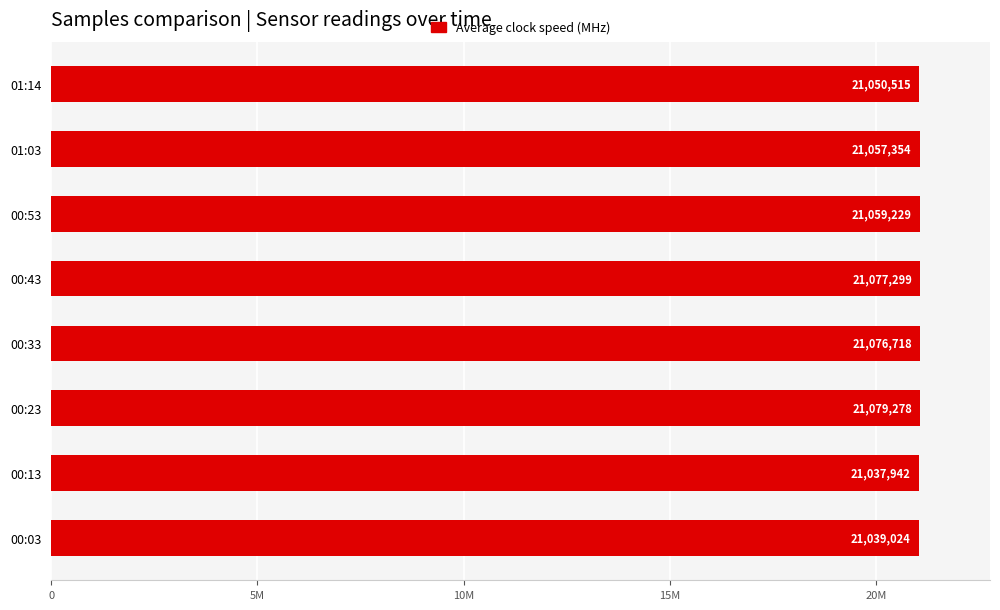

What is the average value?

21059670